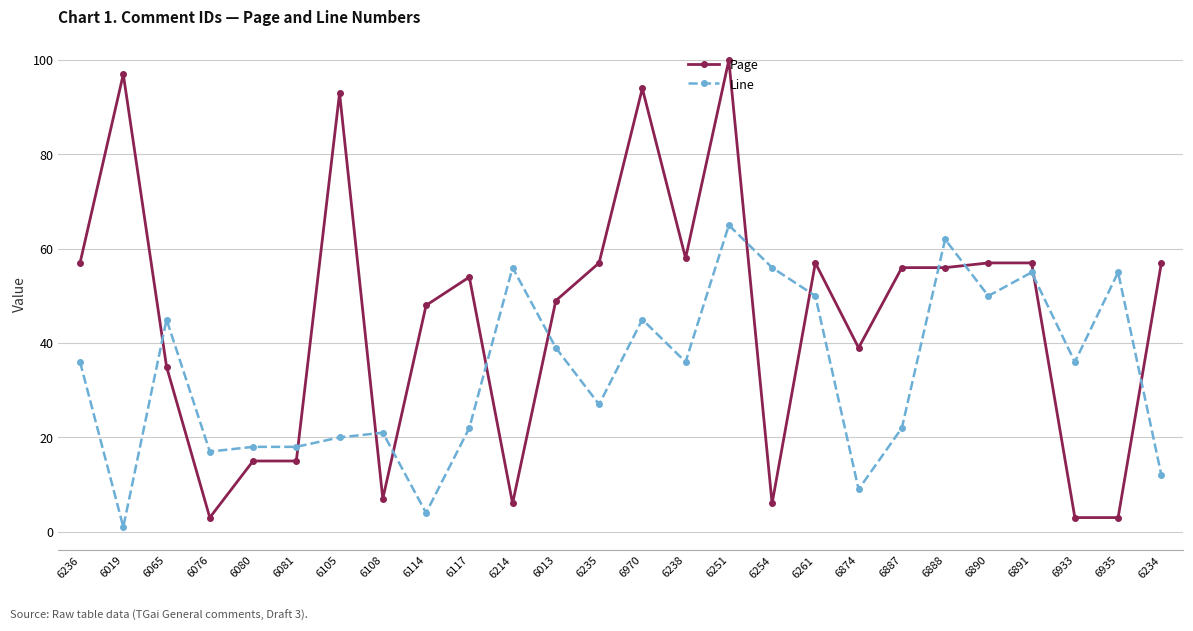

What is the label of the 19th point from the left?

6874